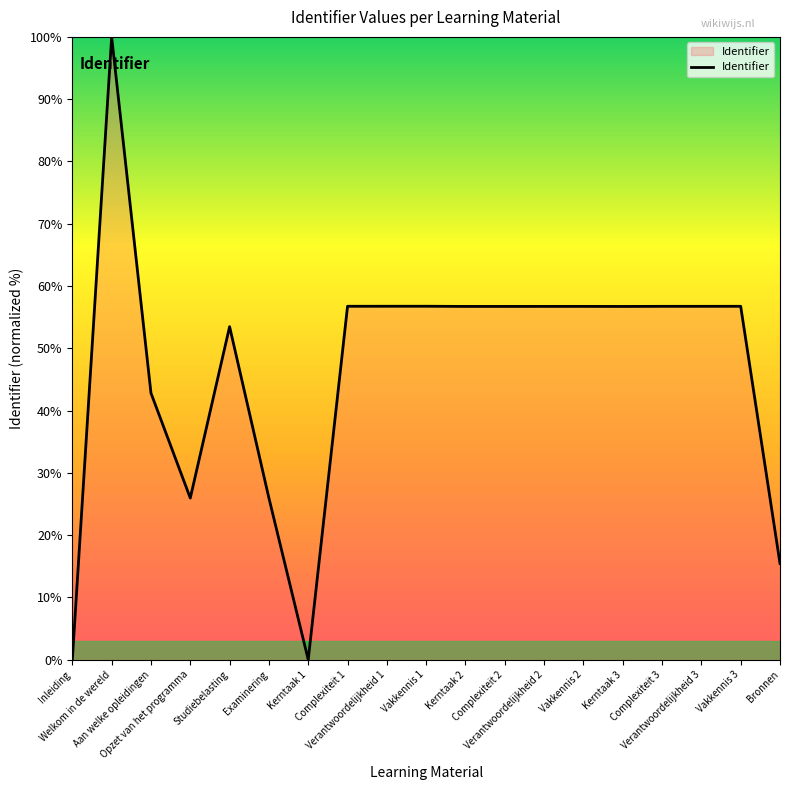

Count the number of categories in the chart.

19